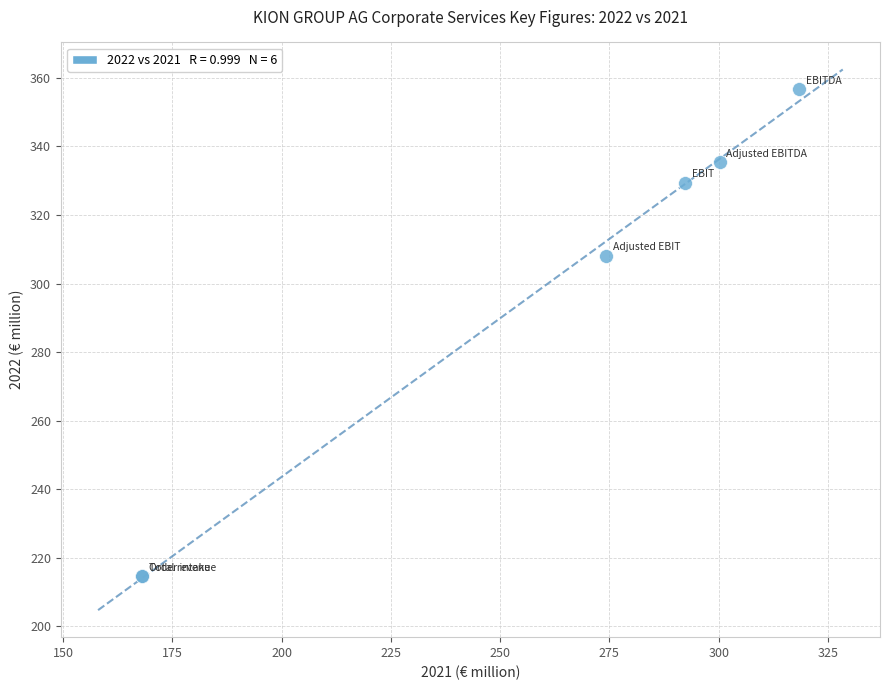

What Y value in the scatter plot is closest to 285?

308.1